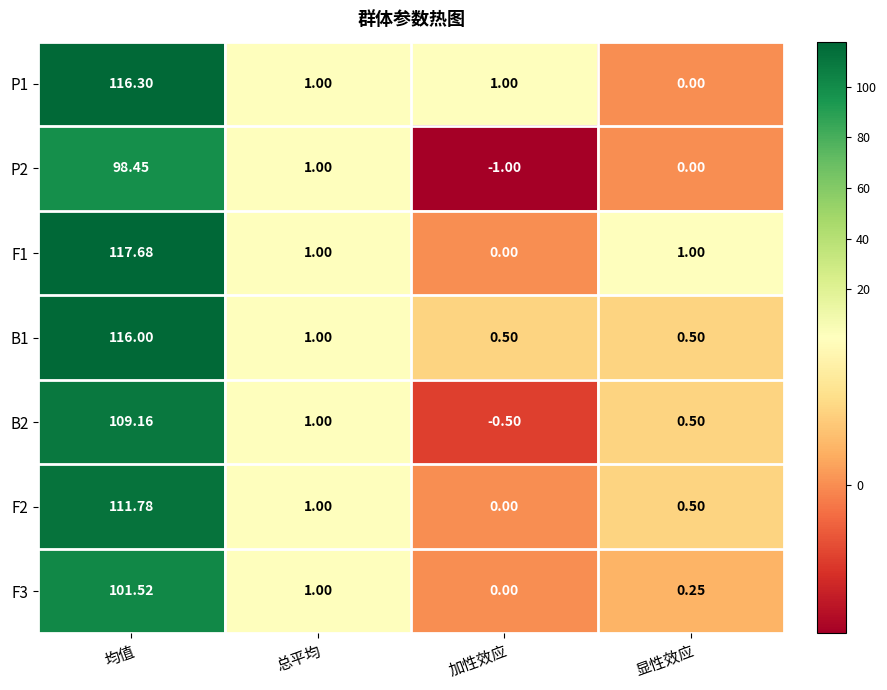

List the series in order of their peak value, highest first.

F1, P1, B1, F2, B2, F3, P2